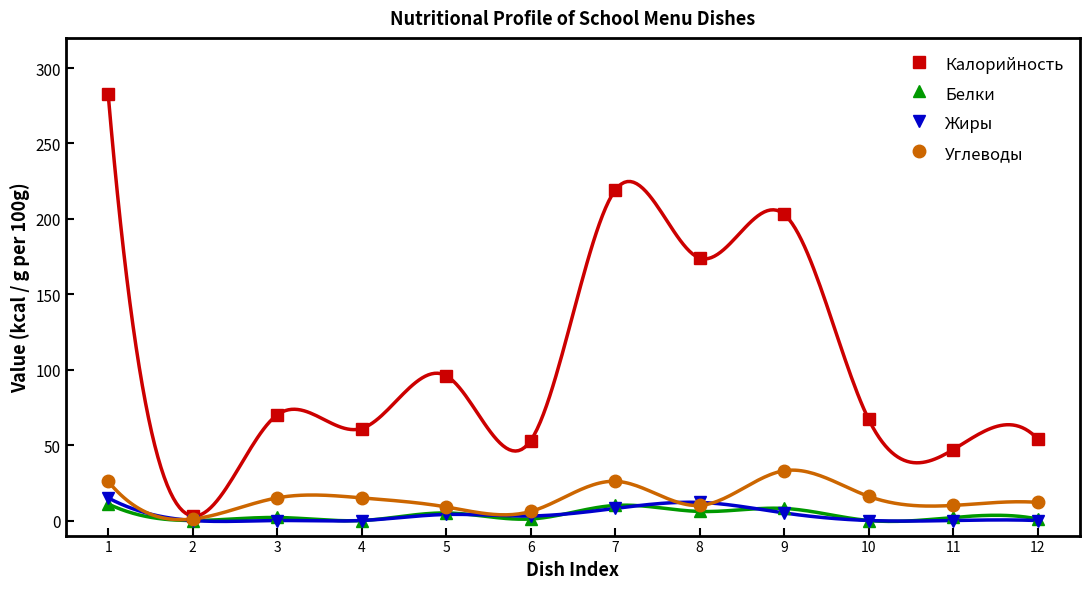

Rank the series at 3 from lowest to highest value.

Жиры, Белки, Углеводы, Калорийность